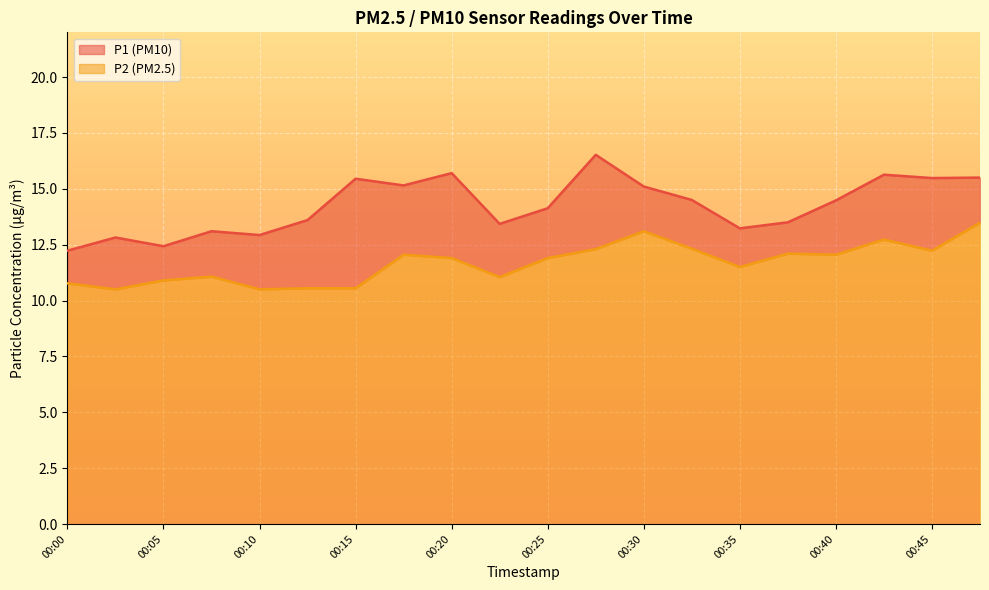

Reading left to right, transcribe all the data shown in this chart.

P1: 00:00=12.2	00:03=12.8	00:05=12.4	00:08=13.1	00:10=12.9	00:13=13.6	00:15=15.4	00:18=15.2	00:20=15.7	00:23=13.4	00:25=14.1	00:28=16.5	00:30=15.1	00:33=14.5	00:35=13.2	00:38=13.5	00:40=14.5	00:43=15.6	00:45=15.5	00:48=15.5
P2: 00:00=10.8	00:03=10.5	00:05=10.9	00:08=11.1	00:10=10.5	00:13=10.6	00:15=10.6	00:18=12.1	00:20=11.9	00:23=11.1	00:25=11.9	00:28=12.3	00:30=13.1	00:33=12.3	00:35=11.5	00:38=12.1	00:40=12.1	00:43=12.7	00:45=12.2	00:48=13.5